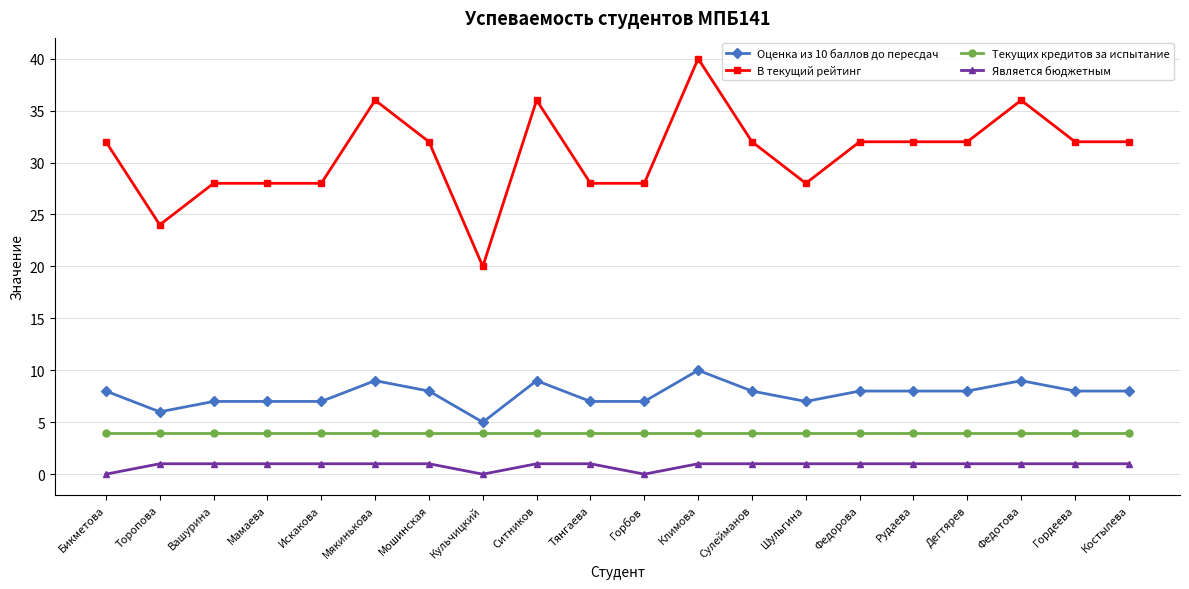

What is the sum of all Оценка из 10 баллов до пересдач values?

154